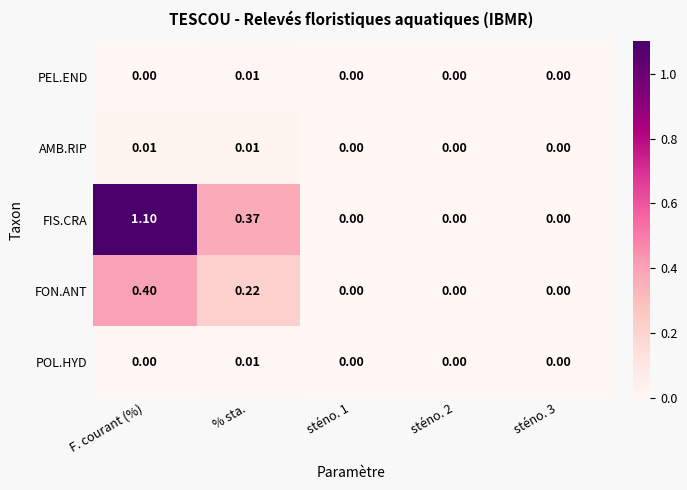

Which series has the largest total across all categories?

FIS.CRA